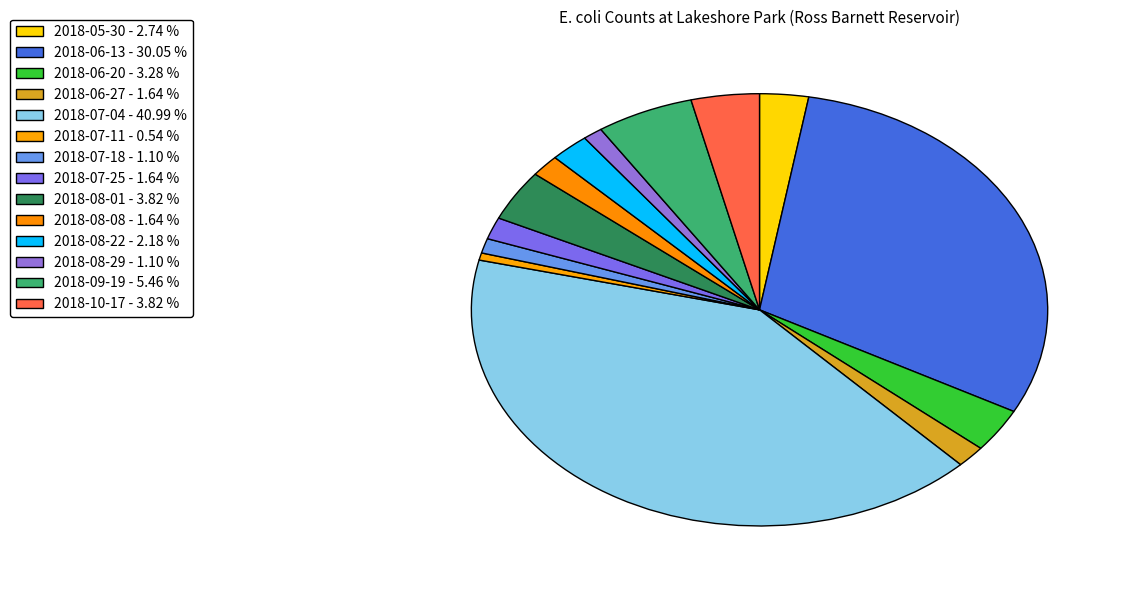

To the nearest percent, what is the combined percentage of 2018-07-18 and 2018-09-19?

7%